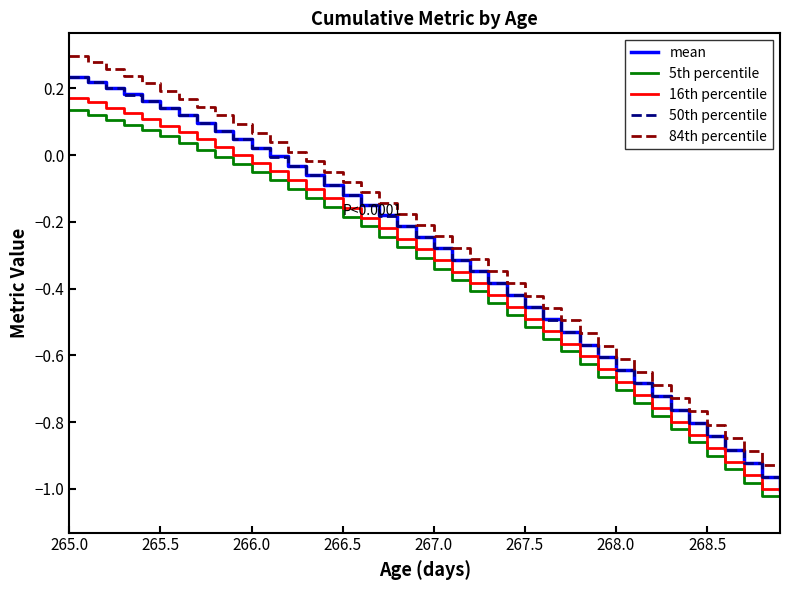

True or false: 50th percentile and 84th percentile intersect in this chart.

False